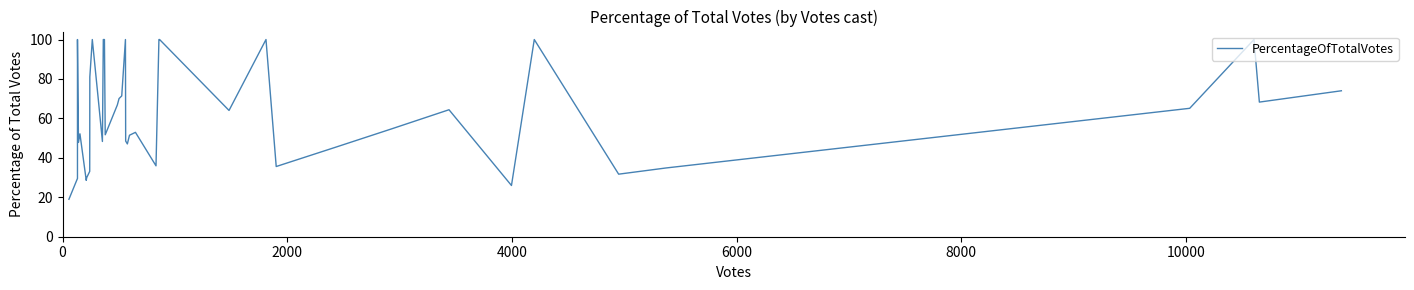

Count the number of categories in the chart.

40